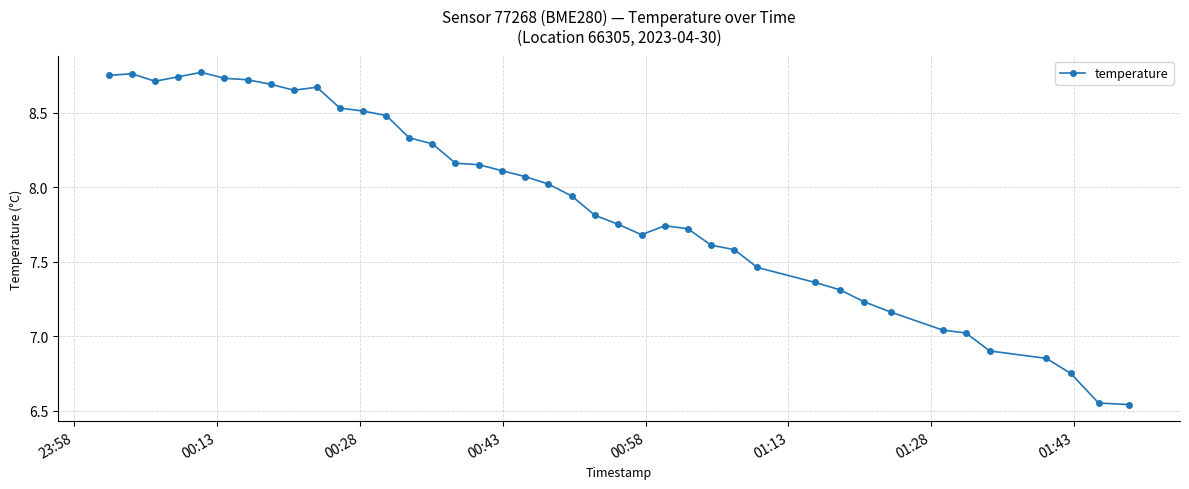

What is the sum of all values?

315.8